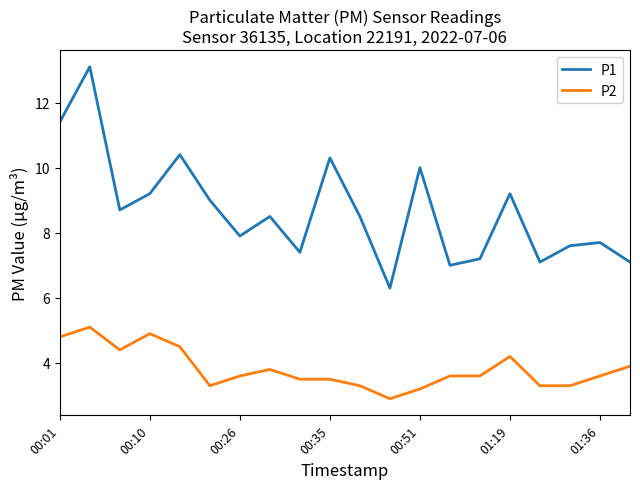

What is the difference between the maximum and minimum values in the P1 series?

6.8